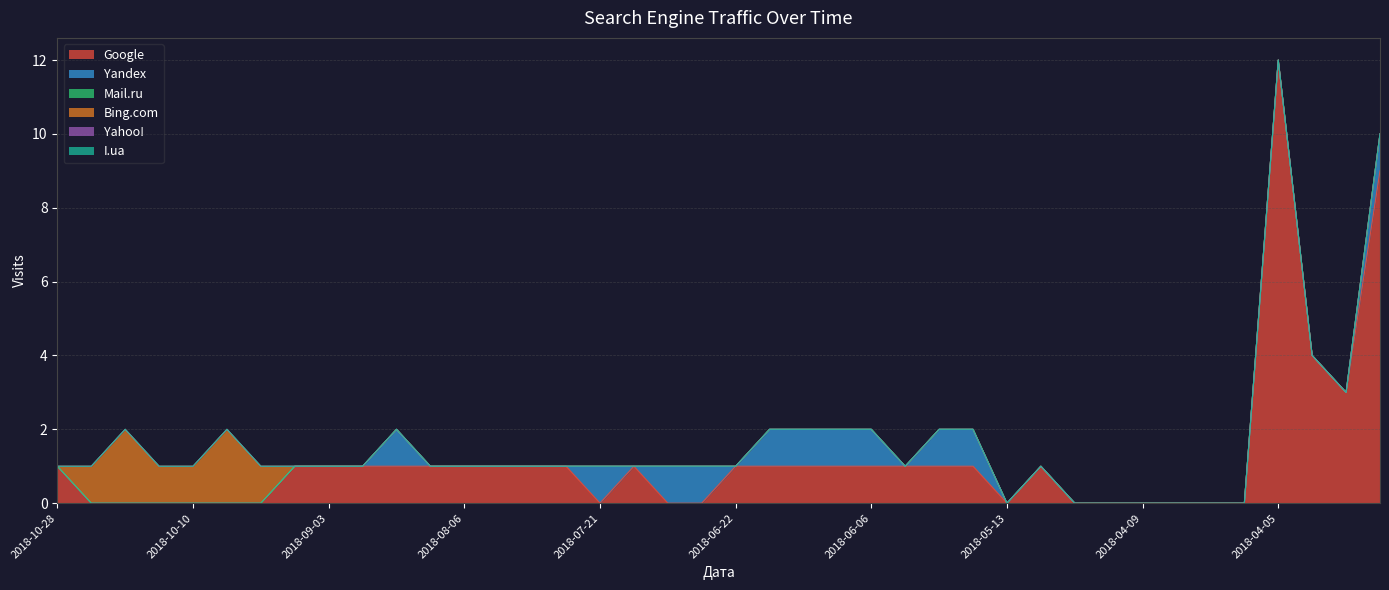

List the series in order of their peak value, highest first.

Google, Bing.com, Yandex, Mail.ru, Yahoo!, I.ua